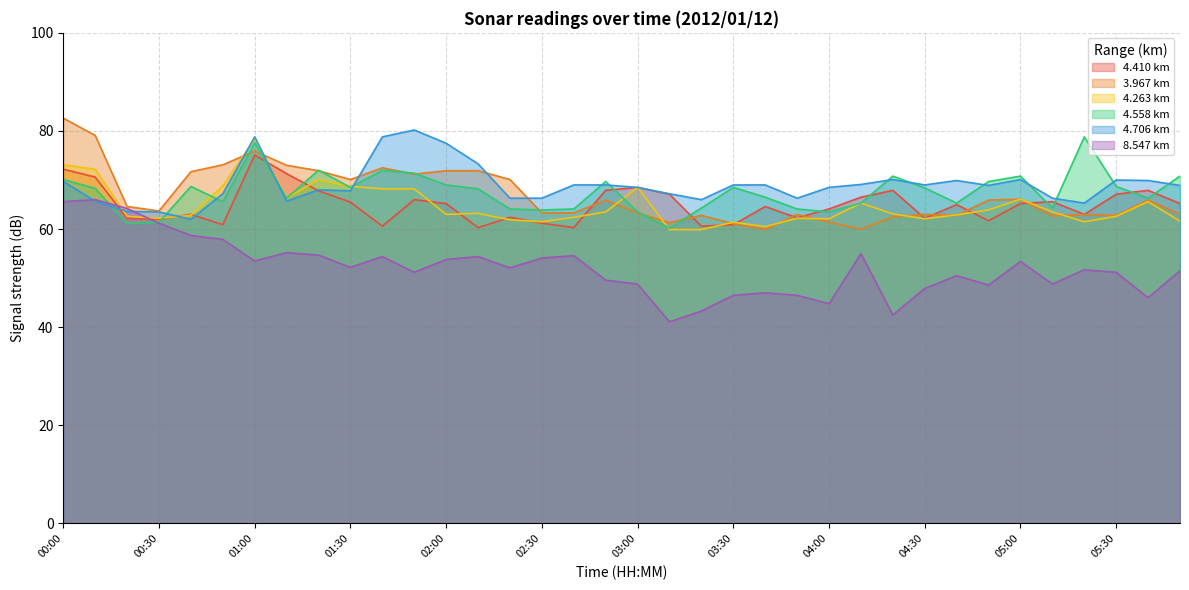

Where do 4.558 and 3.967 first cross each other?

00:50 and 01:00